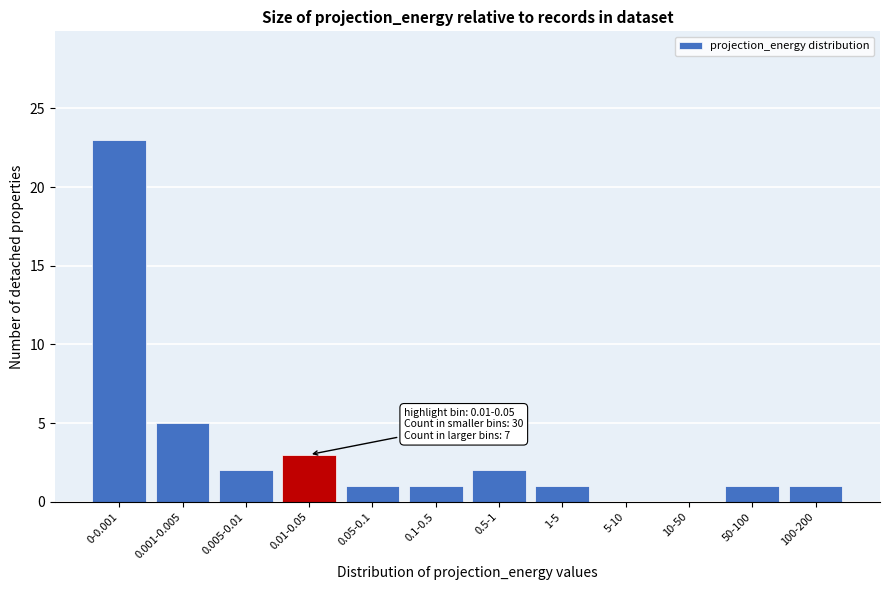

Reading left to right, extract all data points from this chart.

0-0.001=23	0.001-0.005=5	0.005-0.01=2	0.01-0.05=3	0.05-0.1=1	0.1-0.5=1	0.5-1=2	1-5=1	5-10=0	10-50=0	50-100=1	100-200=1